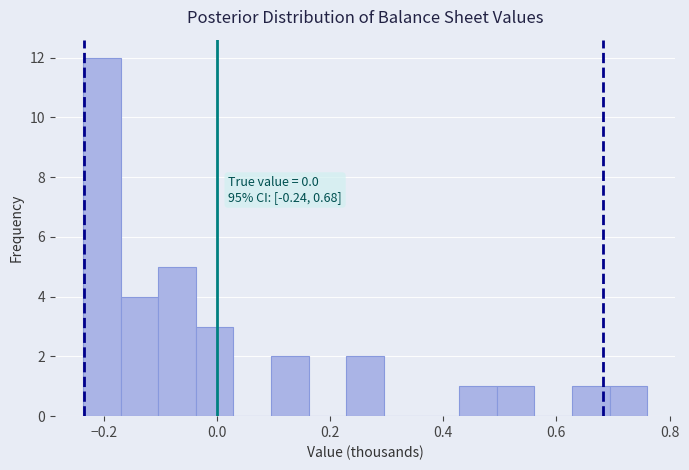

Read against the x-axis, roughly where is the centre of the tallest bar?

-0.20